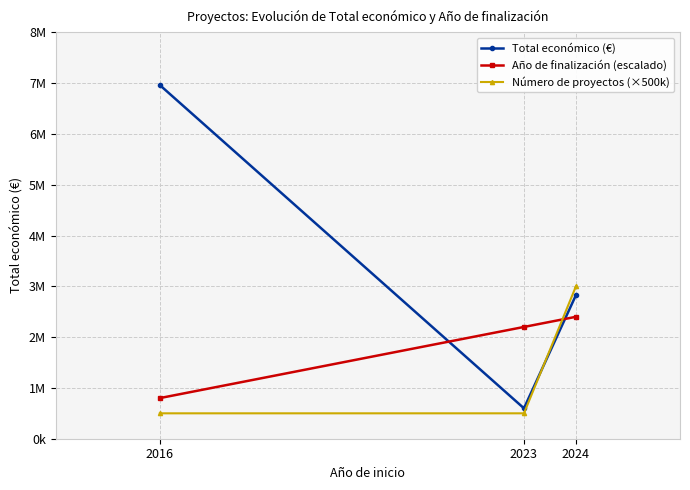

Which category has the highest value in the Número de proyectos (×500k) series?

2024